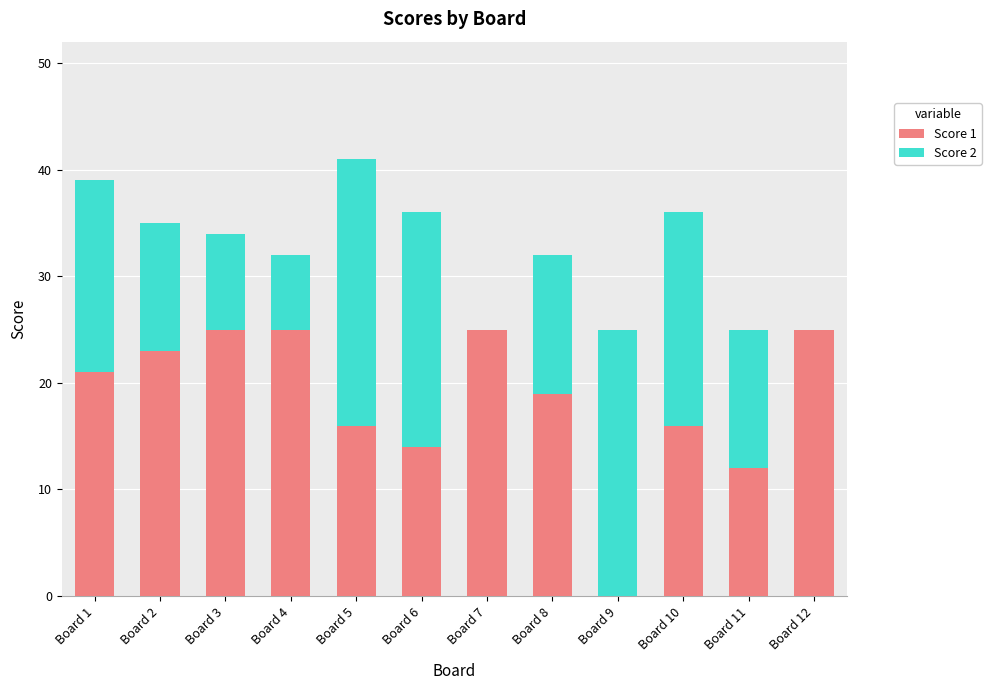

What is the total value across all series at Board 5?

41